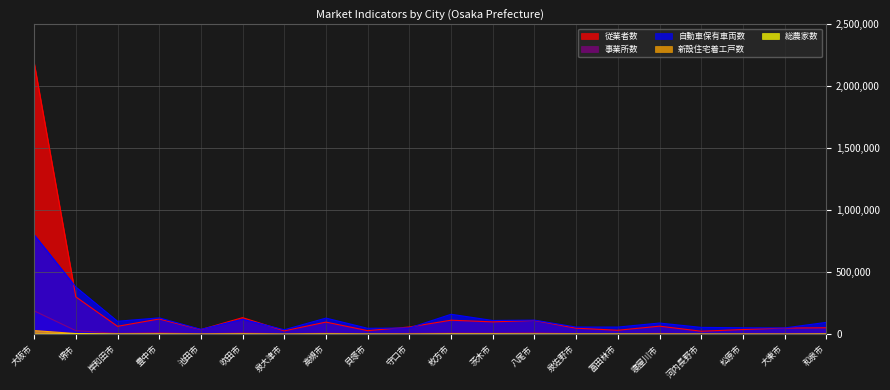

Reading right to left, what are all the values shown in this chart?

総農家数: 1223	200	649	934	507	1300	1080	1198	1344	1342	84	724	1457	146	207	314	300	1319	2790	468
新設住宅着工戸数: 843	465	575	317	923	461	770	1488	2256	2454	868	660	2254	473	3903	832	3738	828	6170	29983
事業所数: 5684	4746	4881	2814	7548	3351	4764	12250	9132	10102	6812	3333	9367	3486	10962	3649	13587	7432	29198	189234
従業者数: 52696	50342	38517	24875	65693	32768	49192	112071	100247	113799	59013	29495	98482	27910	134589	38225	123597	64451	302156	2192422
自動車保有車両数: 96324	51292	52976	55874	90960	58299	58555	114439	111577	161621	51231	48533	130817	36666	121423	39890	132681	105381	381882	804138